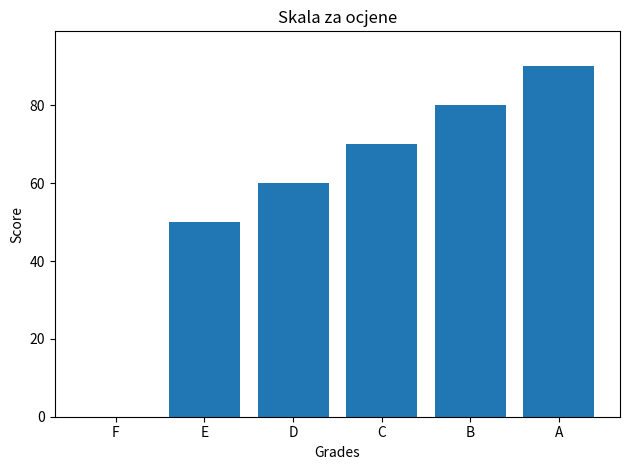

True or false: the data shows 80 at B.

True